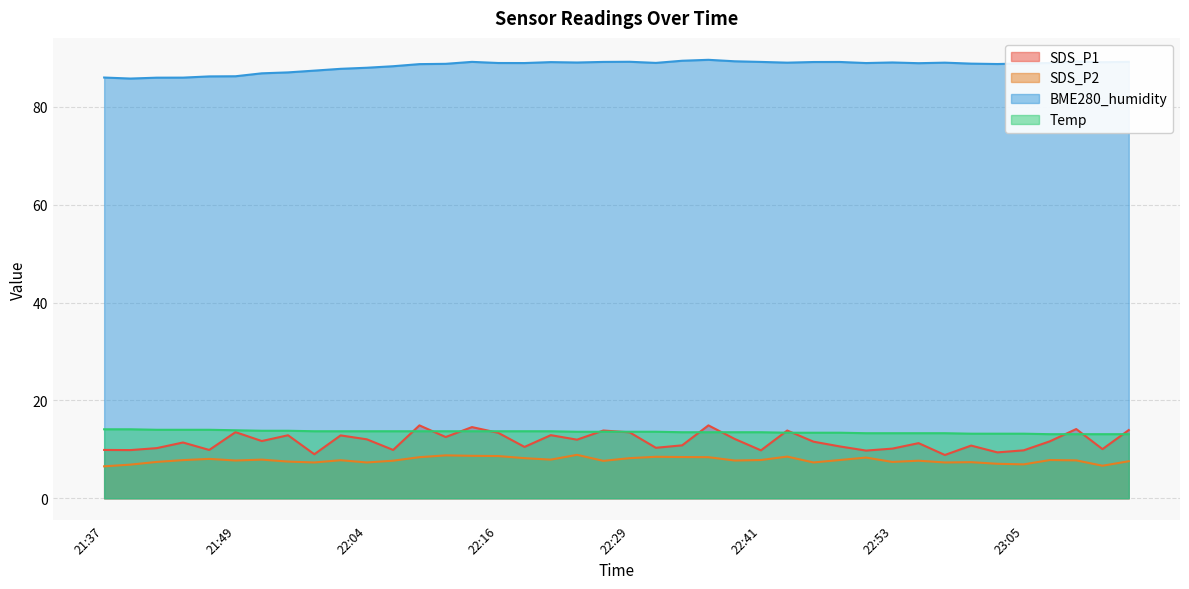

What is the average value of the Temp series?

13.6